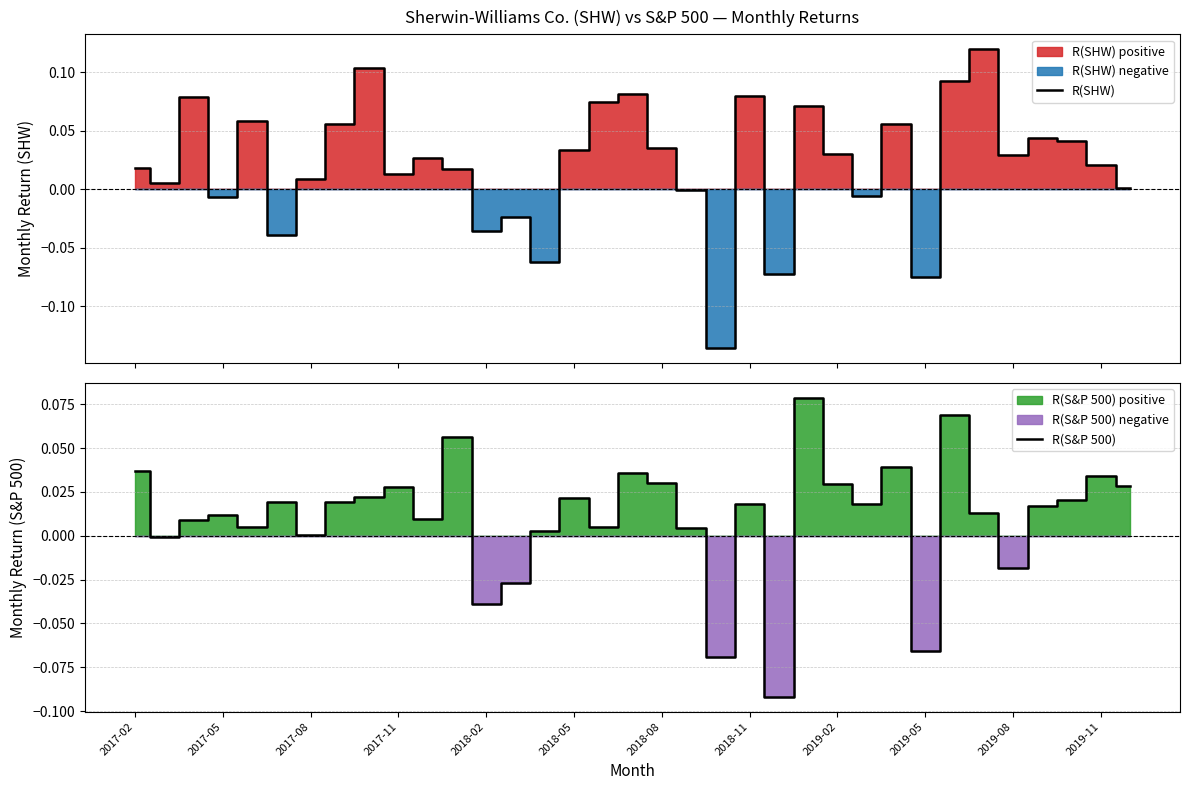

What are all the series names shown in the legend?

R(SHW), R(S&P 500)